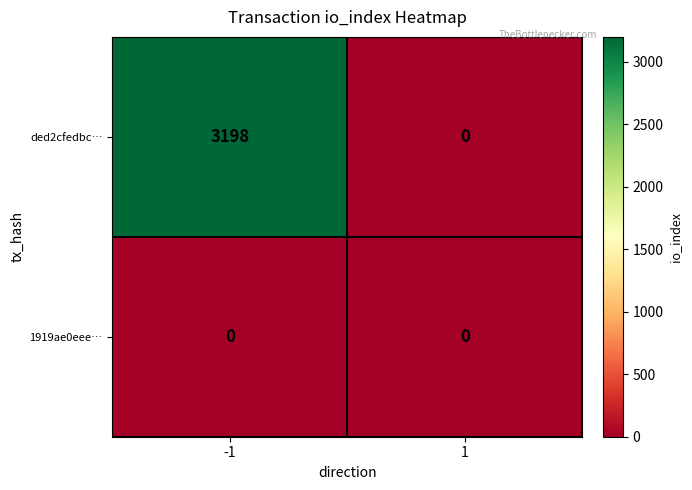

Which category has the highest value across all series?

-1